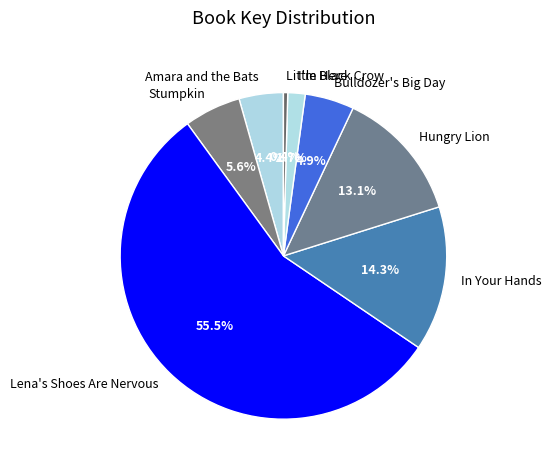

To the nearest percent, what is the difference between the Bulldozer's Big Day and Hungry Lion slice percentages?

8%